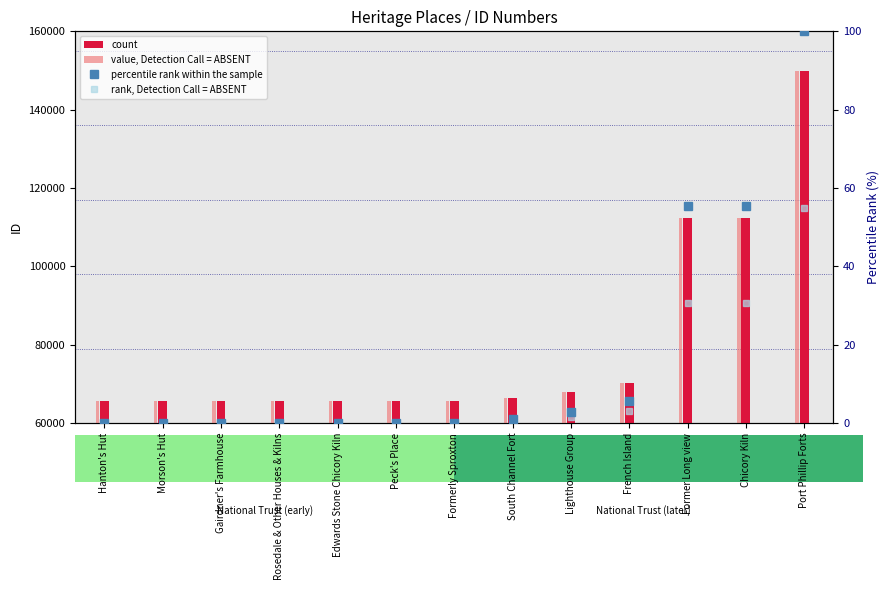

What is the difference between the count values at Gairdner's Farmhouse and Formerly Sproxton?

8.0